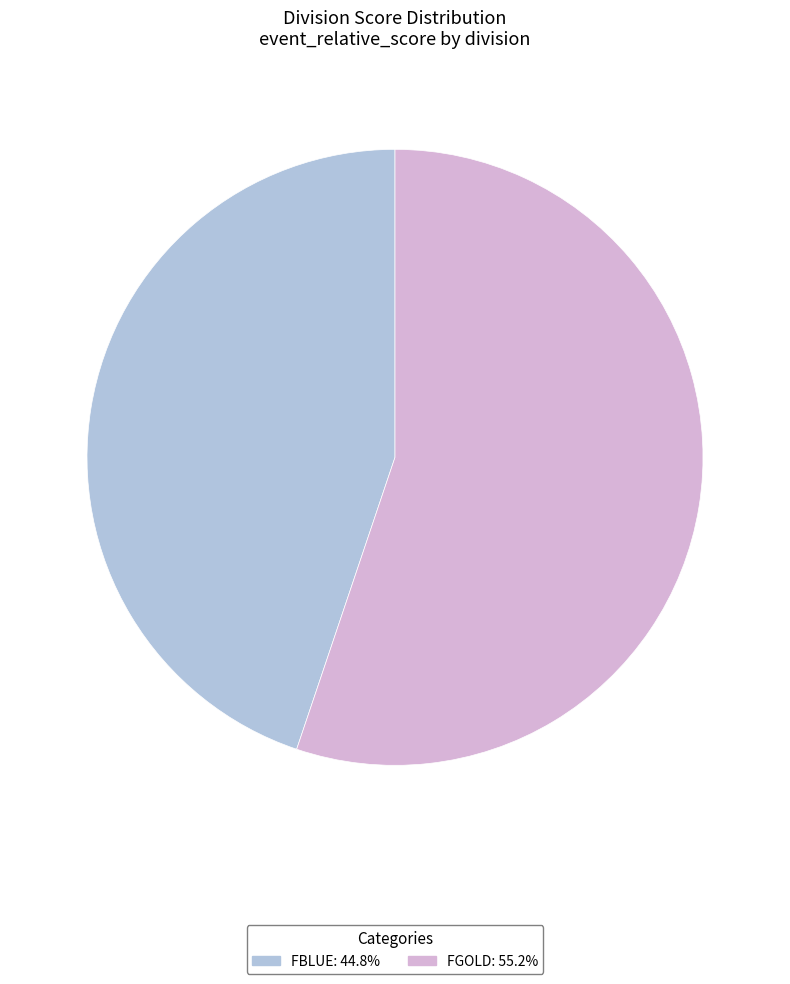

Is it true that FGOLD is 55% of the pie?

True